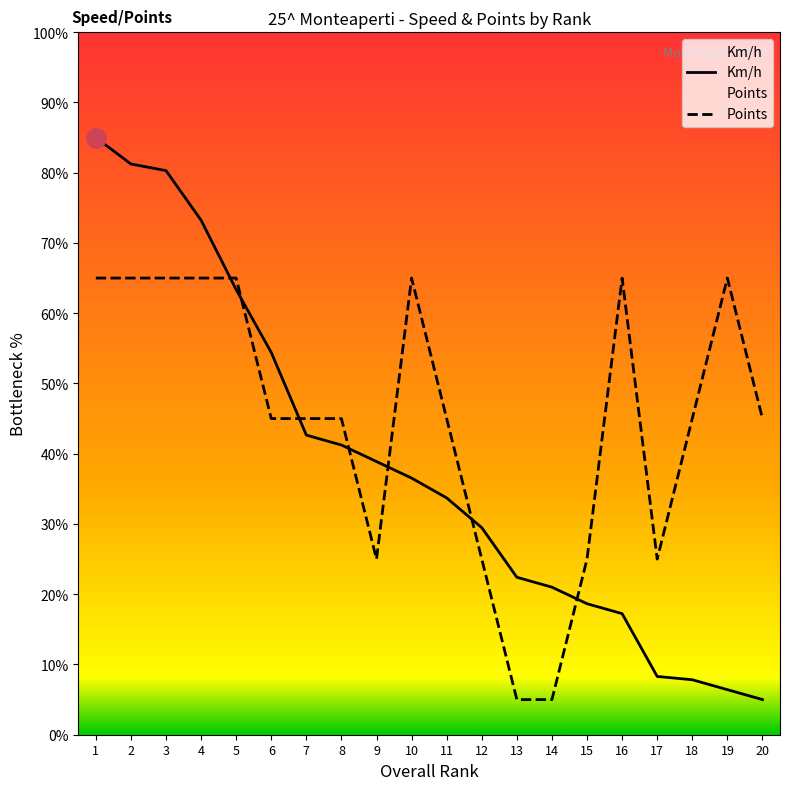

How many data points does each series have?

20